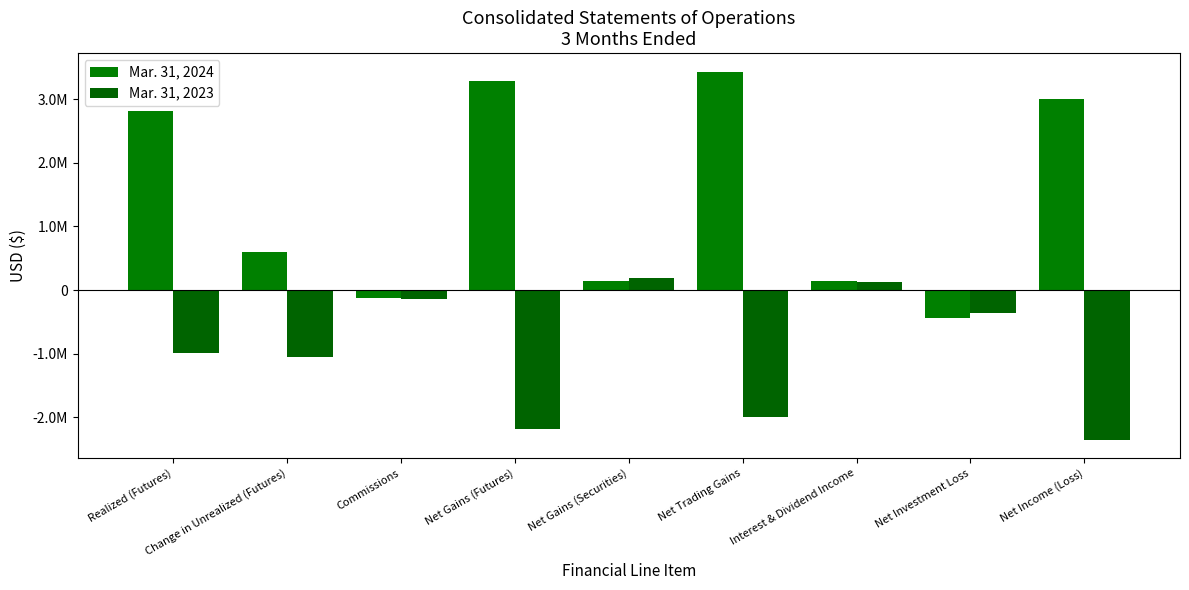

What is the approximate value of Mar. 31, 2023 at Net Gains (Futures), to the nearest 50?

-2183750